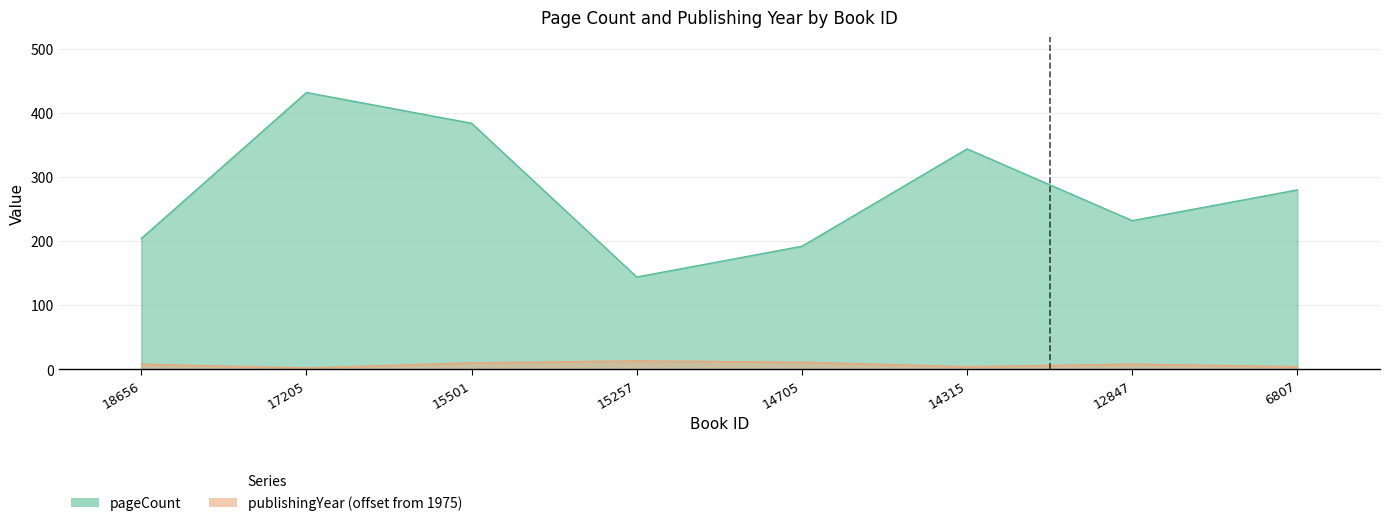

True or false: pageCount and publishingYear intersect in this chart.

False